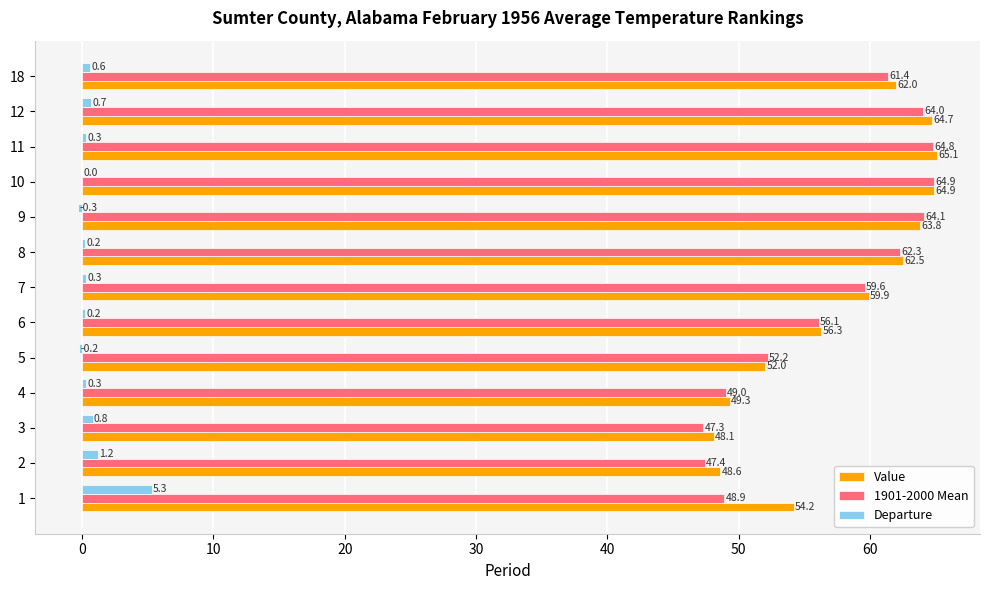

True or false: Departure has a value of 0.2 at 6.

True